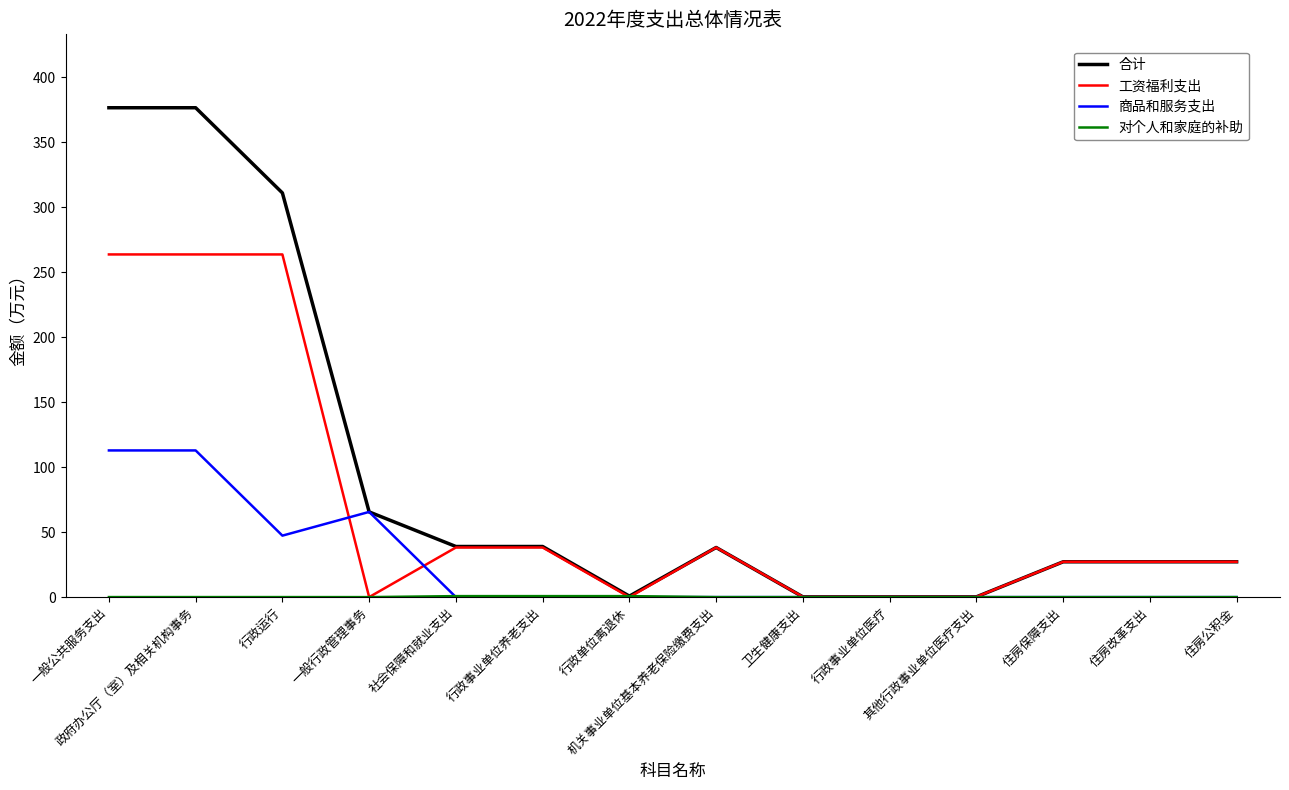

What is the difference between the highest and lowest values at 其他行政事业单位医疗支出?

0.2